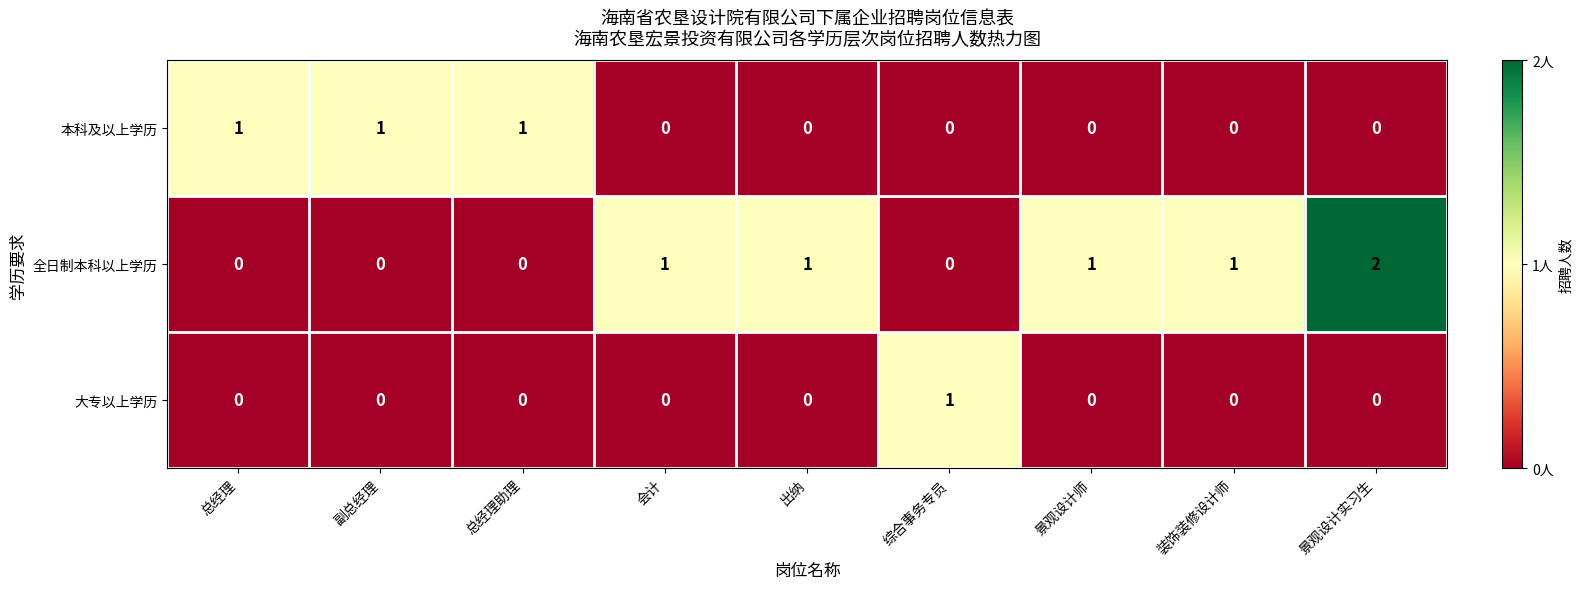

At which label does 大专以上学历 reach its peak?

综合事务专员